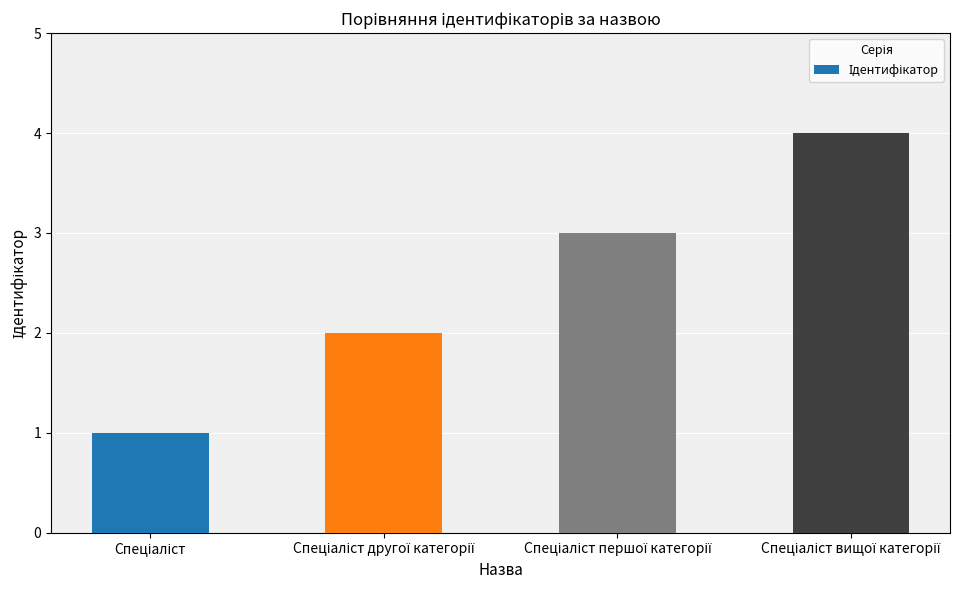

What is the sum of all values?

10